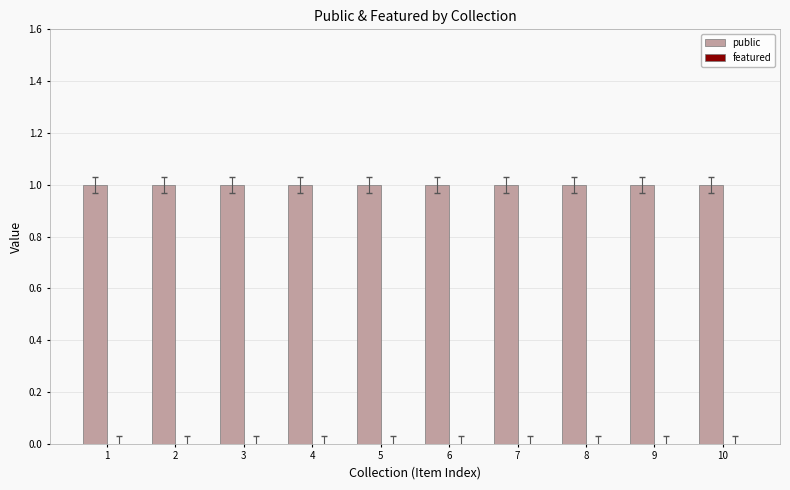

Is the value of public at 6 greater than the value of featured at 4?

Yes